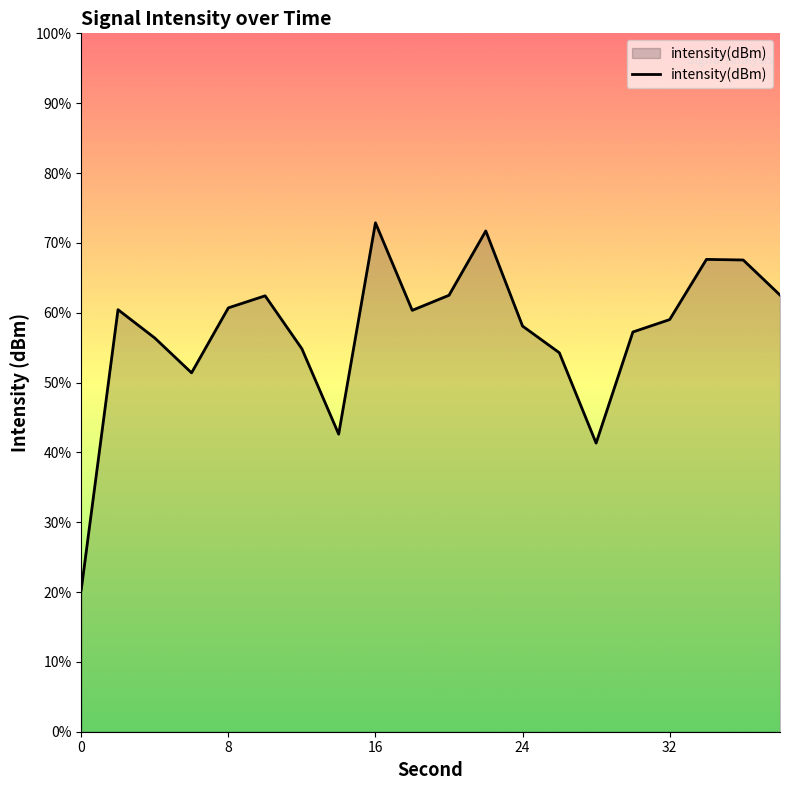

The chart shows a value of -196.6 at 8. True or false?

False